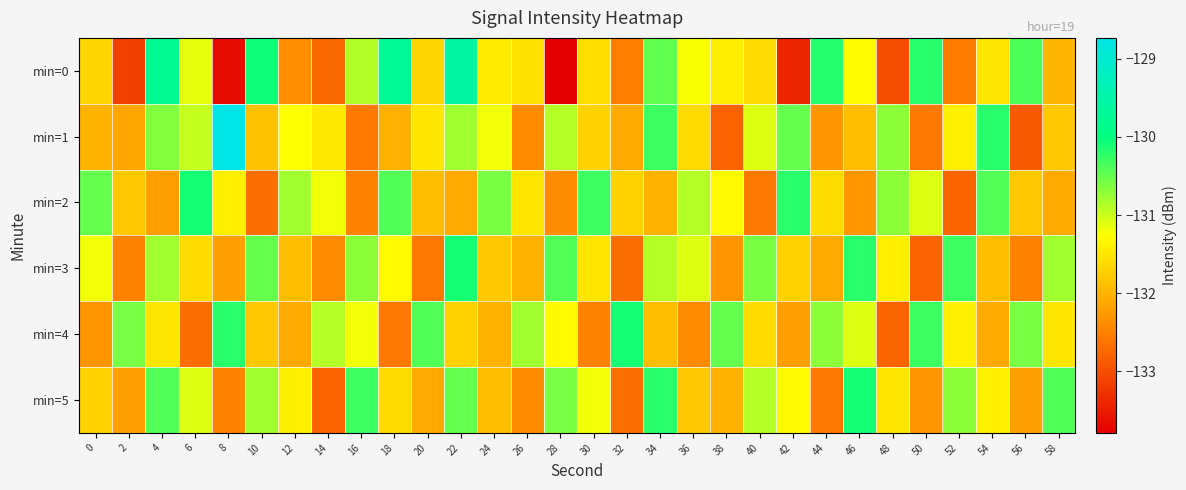

What is the greatest value displayed?

-128.7